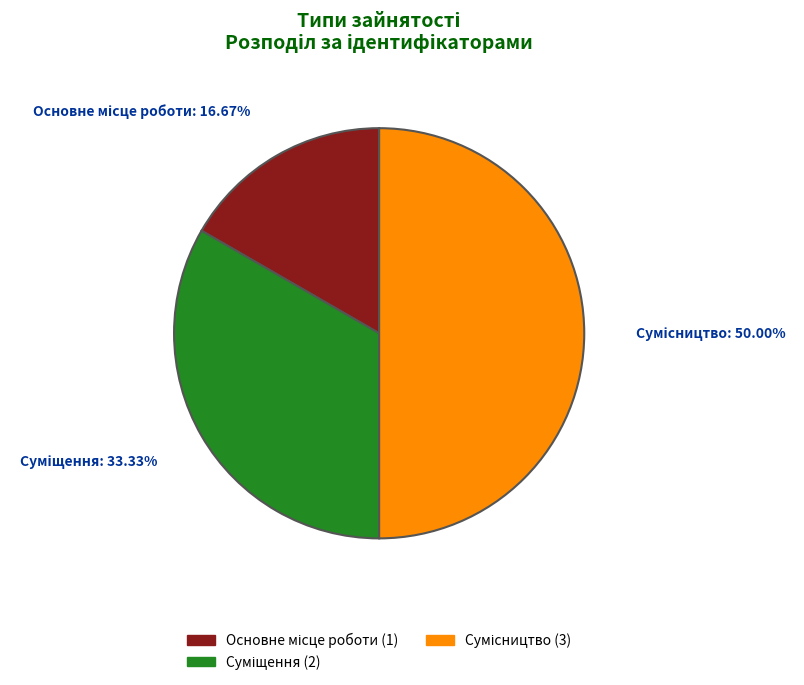

To the nearest percent, what is the difference between the Основне місце роботи and Сумісництво slice percentages?

33%